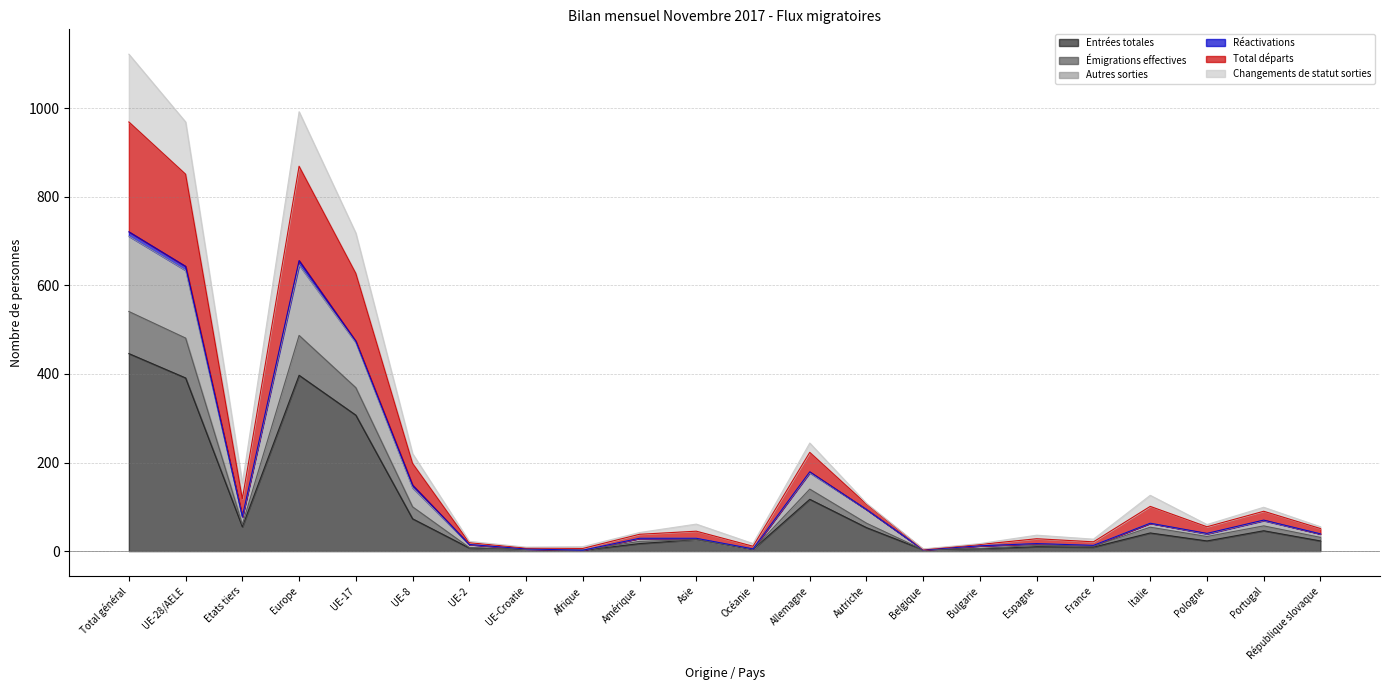

What is the highest value of the Entrées totales series?

446